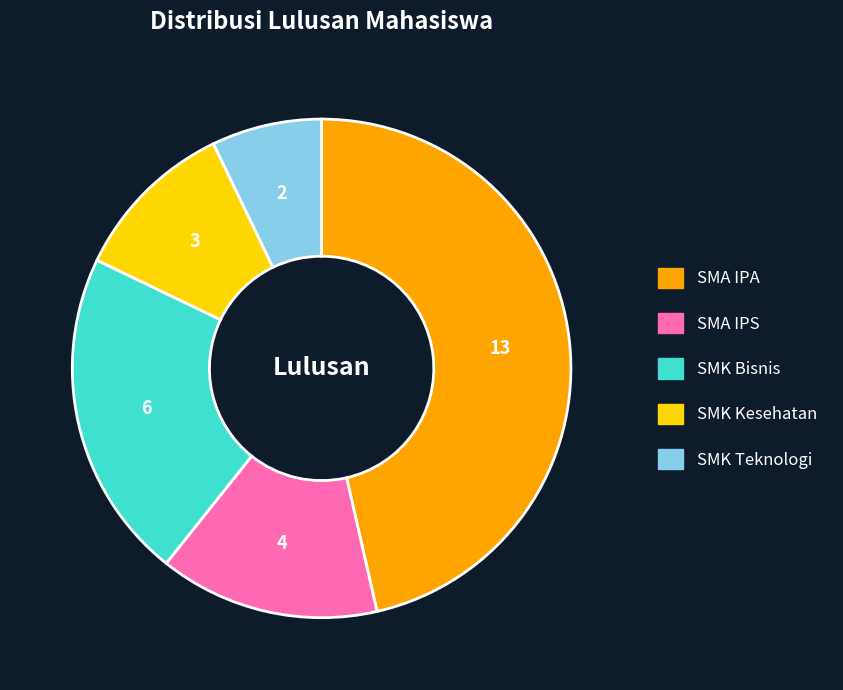

The SMK Kesehatan slice represents 1% of the pie. True or false?

False